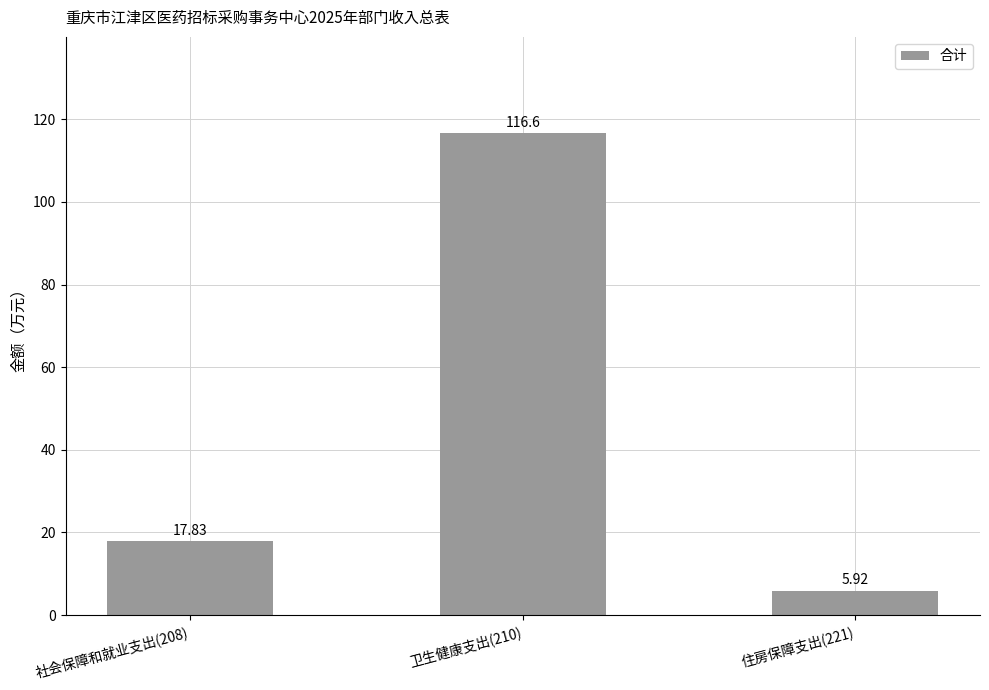

Where is the data nearest to the value 61?

社会保障和就业支出(208)